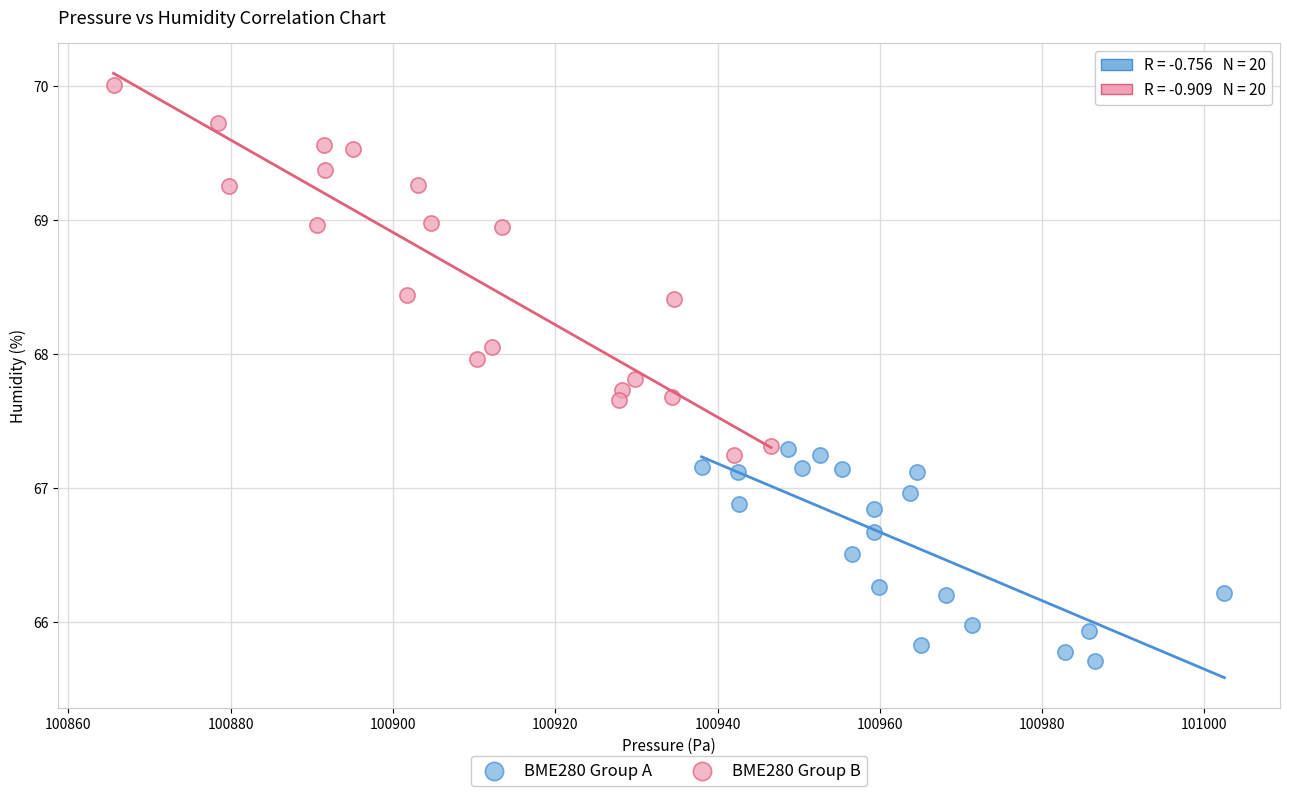

Which series has the largest Y range (max minus min)?

BME280 Group B